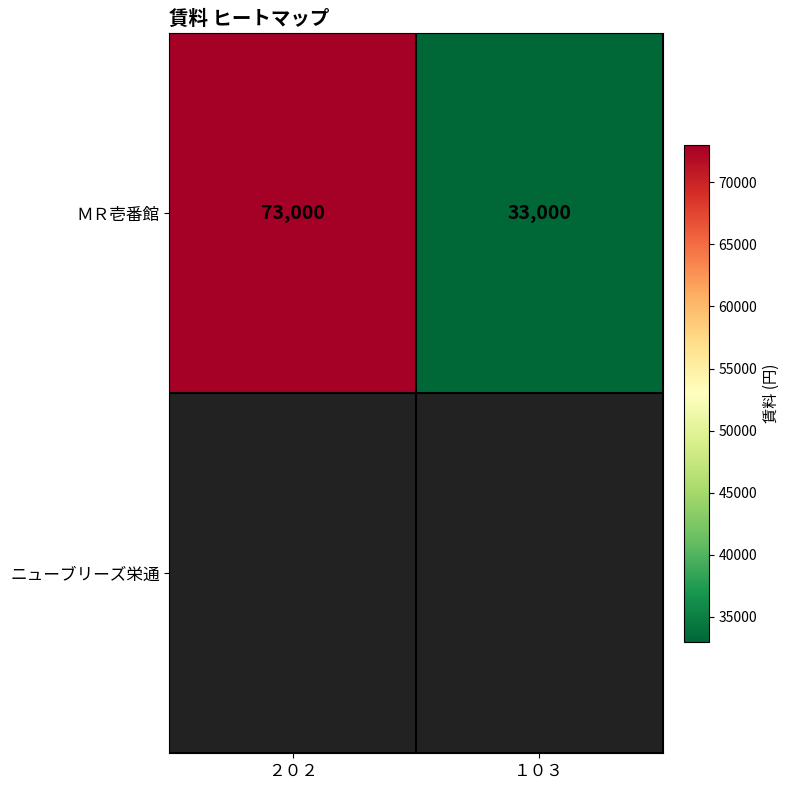

The ＭＲ壱番館 series shows 73000 at ２０２. True or false?

True